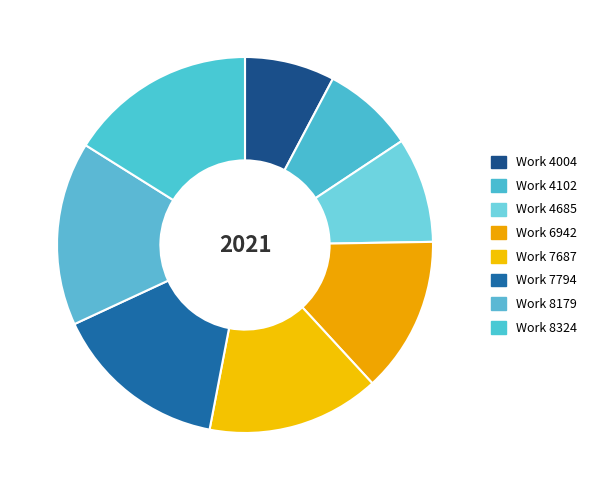

To the nearest percent, what is the combined percentage of Work 8179 and Work 4004?

24%